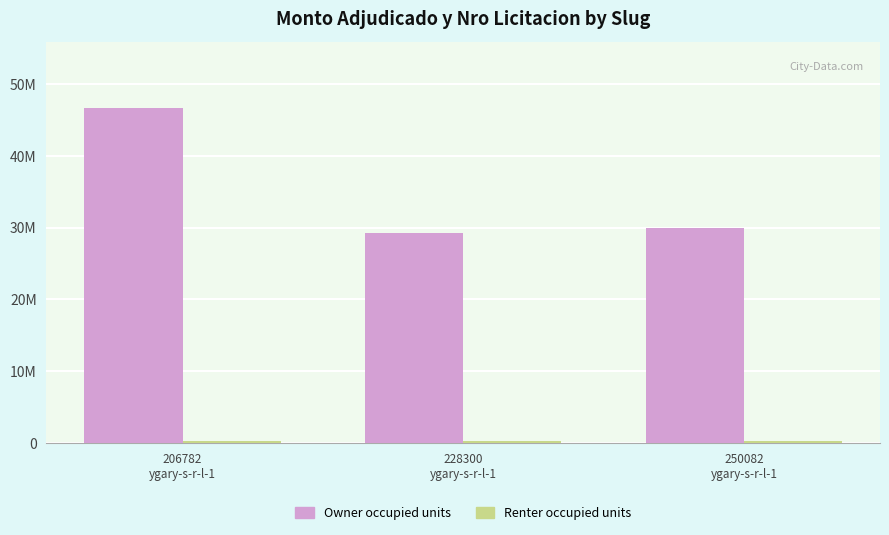

Is it true that Owner occupied units equals 46628360 at 206782
ygary-s-r-l-1?

True